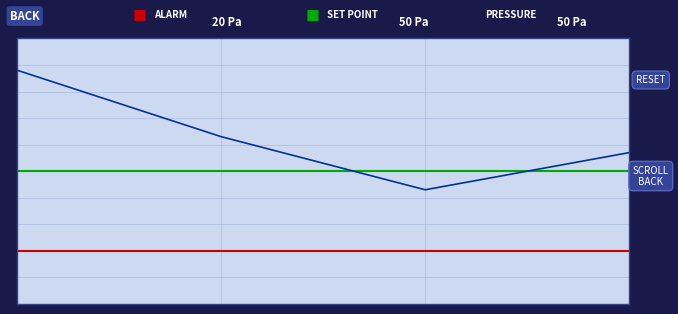

What is the difference between the maximum and minimum values?

45